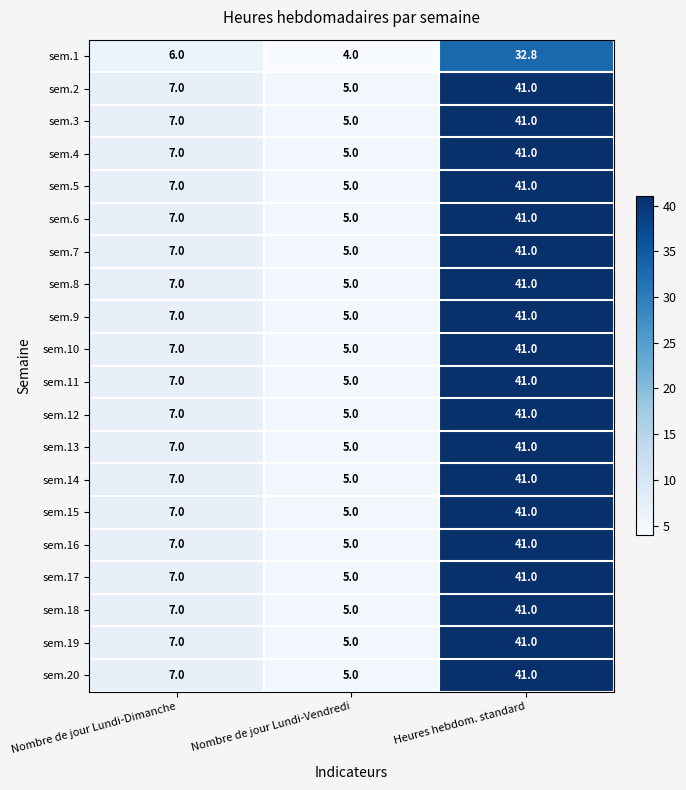

How many data points in sem.17 are less than 7?

1